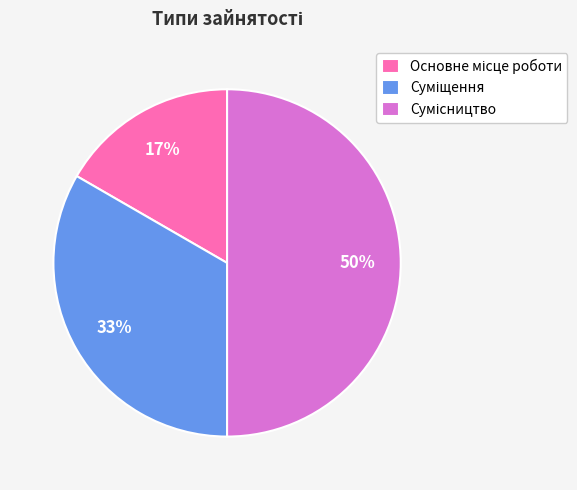

To the nearest percent, what is the difference between the largest and smallest slice percentages?

33%